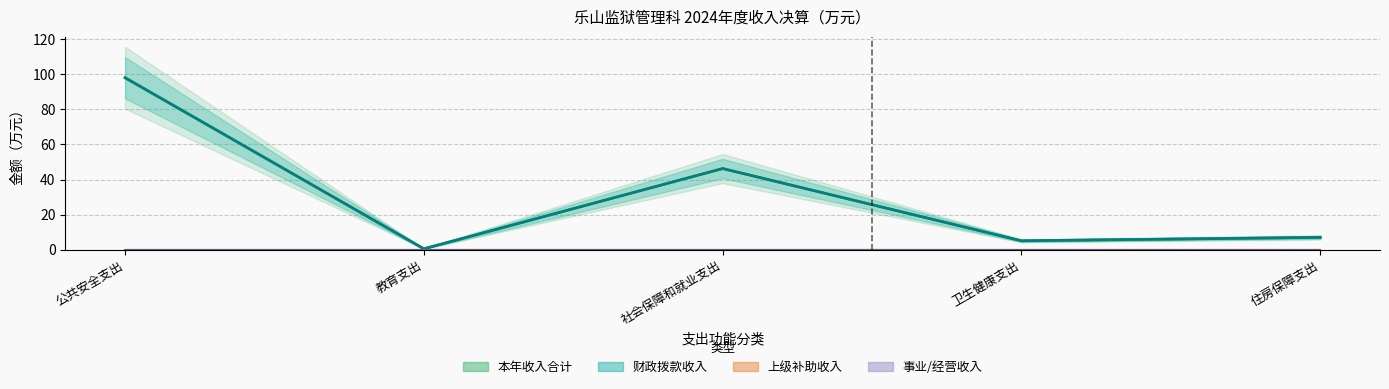

Reading right to left, list all the values displayed in this chart.

财政拨款收入: 7.0	5.0	46.3	0.4	98.1
本年收入合计: 7.0	5.0	46.3	0.4	98.1
上级补助收入: 0.0	0.0	0.0	0.0	0.0
事业收入: 0.0	0.0	0.0	0.0	0.0
经营收入: 0.0	0.0	0.0	0.0	0.0